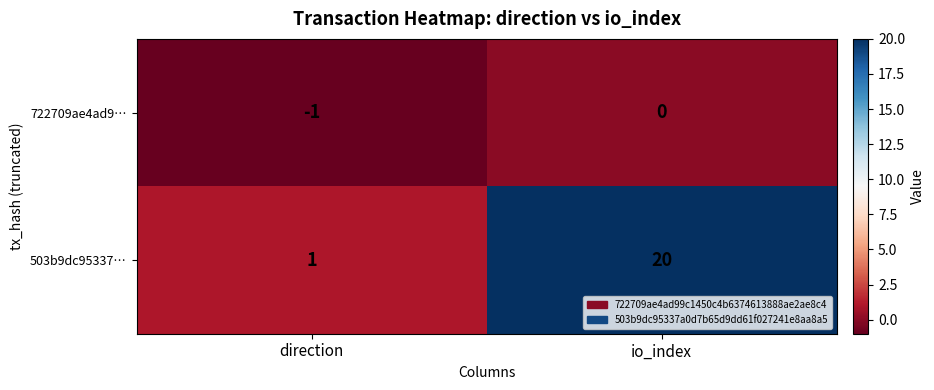

List the series in order of their overall mean, highest first.

503b9dc95337…, 722709ae4ad9…